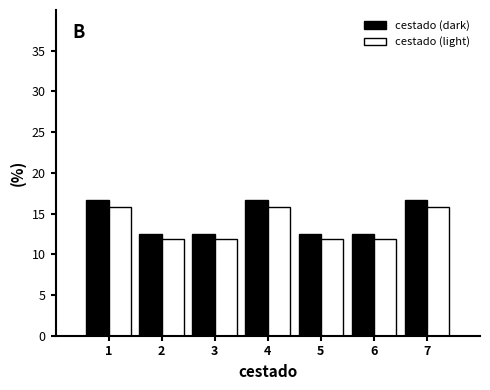

Reading left to right, transcribe all the data shown in this chart.

cestado (dark): 1=16.7	2=12.5	3=12.5	4=16.7	5=12.5	6=12.5	7=16.7
cestado (light): 1=15.8	2=11.9	3=11.9	4=15.8	5=11.9	6=11.9	7=15.8